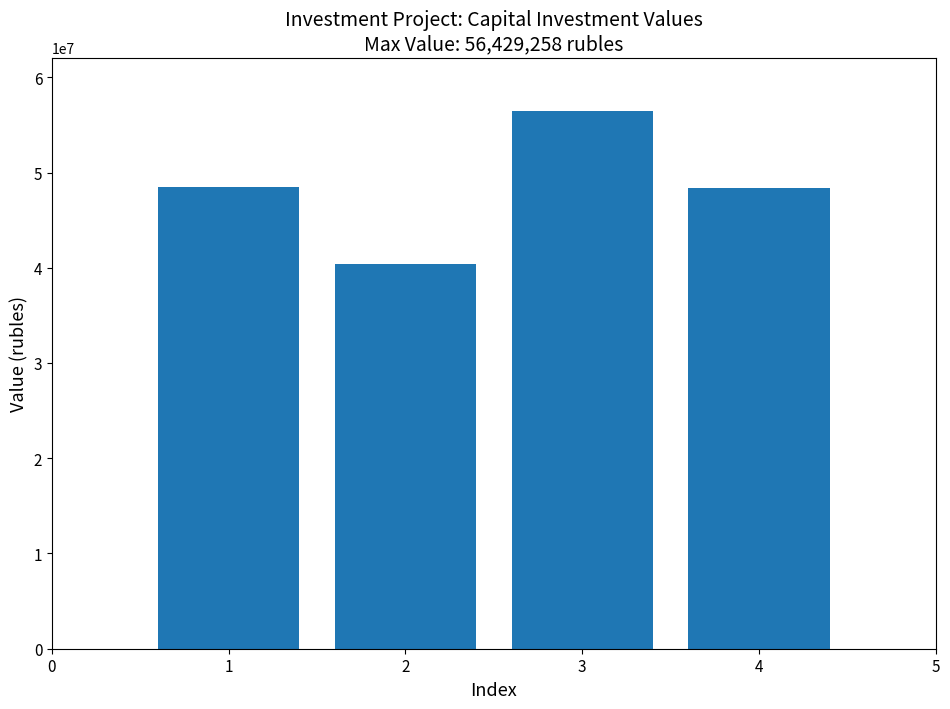

What is the value of the 3rd bar from the left?

56429258